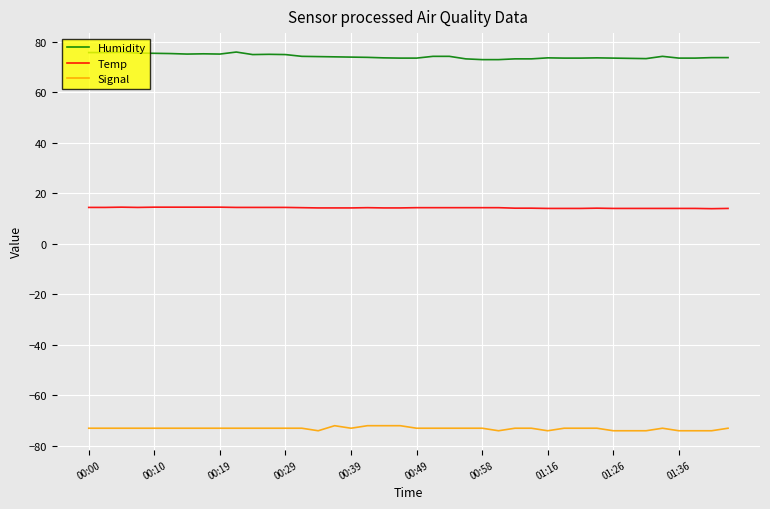

What is the maximum value shown in the chart?

75.9